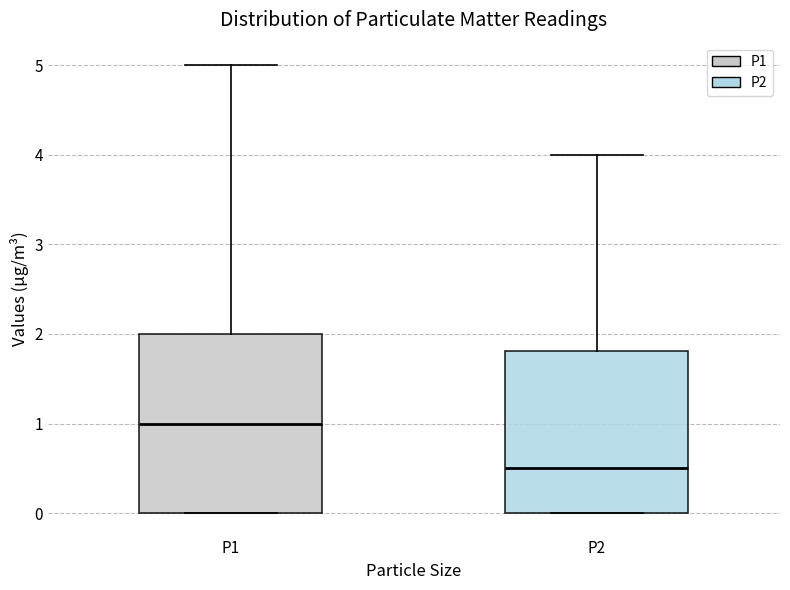

Reading left to right, read every box against the y-axis: the position of its median line, the range the box covers, and the ends of its whiskers. The values are not printed on the chart, so give them approximately, as read against the axis.

P1: median 1.0, box 0.0 to 2.0, whiskers 0.0 to 5.0
P2: median 0.5, box 0.0 to 1.8, whiskers 0.0 to 4.0